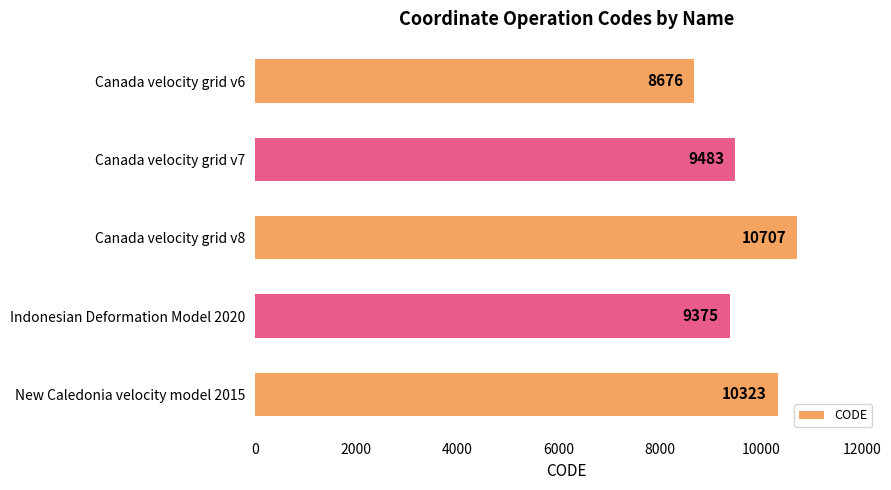

What is the average value?

9713